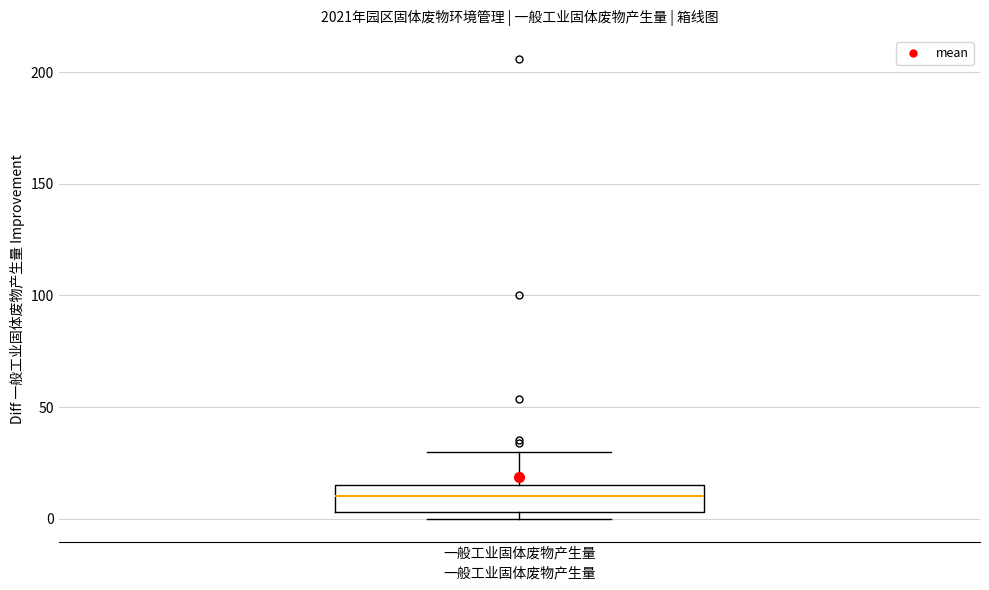

Where is the lower edge of the box for 一般工业固体废物产生量 on the y-axis? The values are not printed on the chart, so give them approximately, as read against the axis.

5